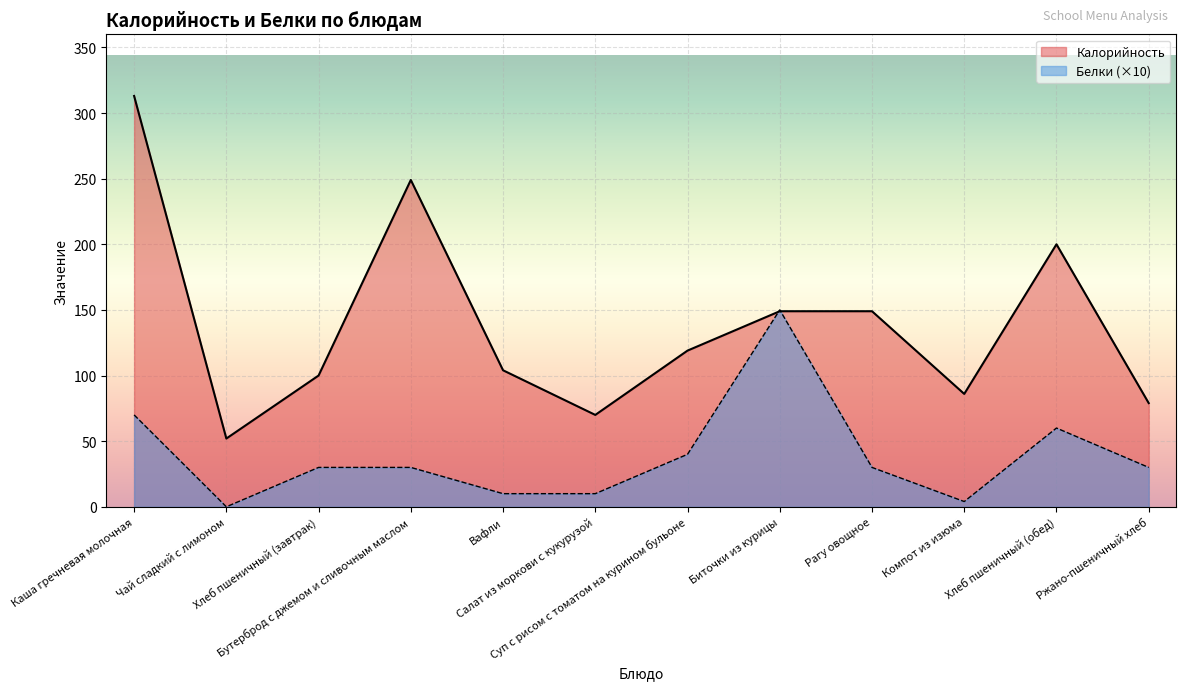

At which category does the chart reach its peak across all series?

Каша гречневая молочная